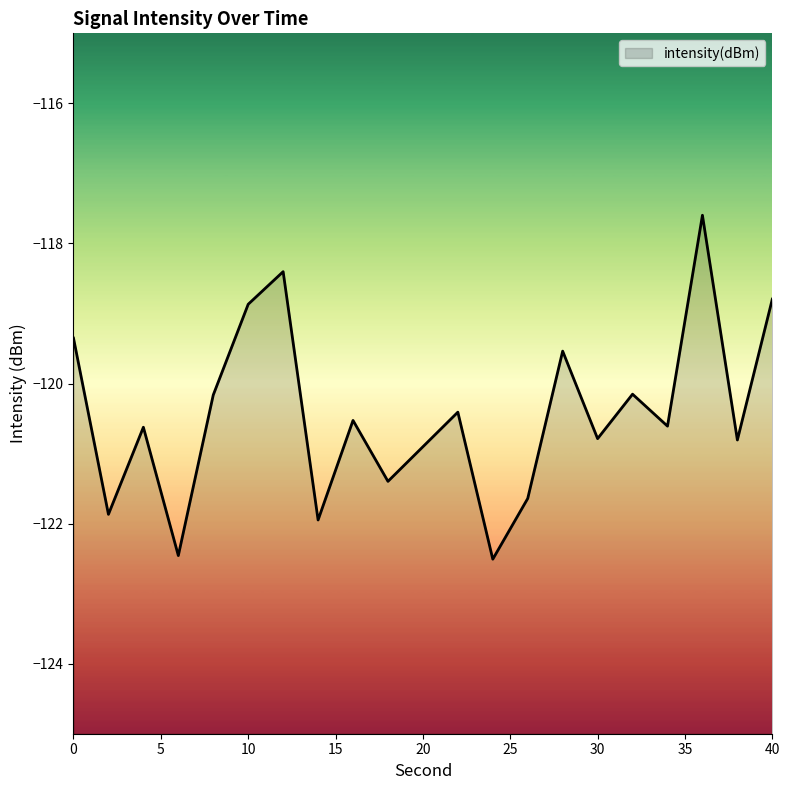

How many data points does each series have?

20